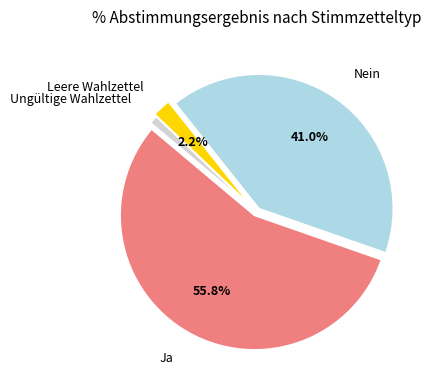

Is there any slice that represents more than half of the pie?

Yes